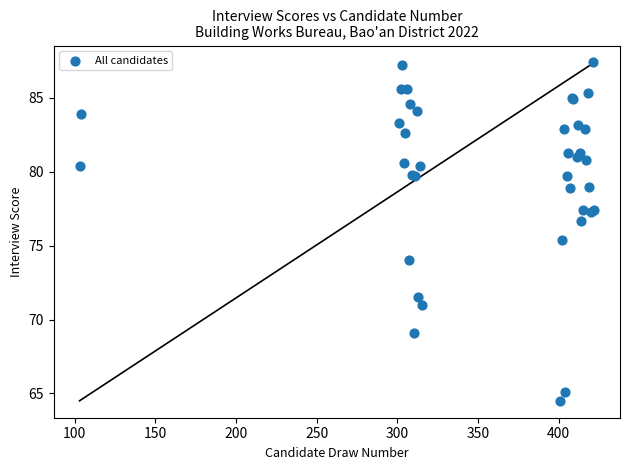

What Y value in the scatter plot is closest to 75?

75.4